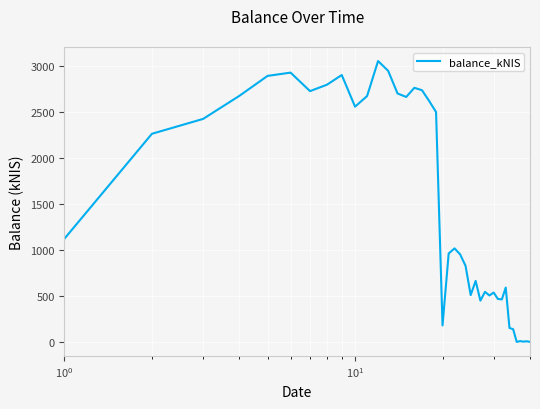

True or false: there are more than 0 points higher than both neighbors.

True